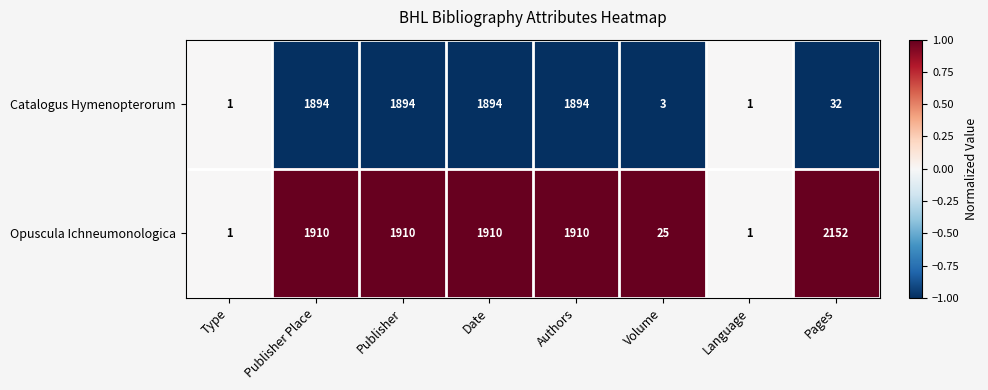

Reading left to right, transcribe all the data shown in this chart.

Catalogus Hymenopterorum: 1	1894	1894	1894	1894	3	1	32
Opuscula Ichneumonologica: 1	1910	1910	1910	1910	25	1	2152